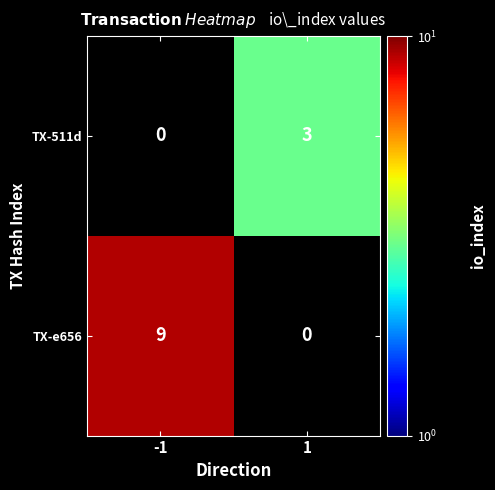

Which series has the largest total across all categories?

TX-e656